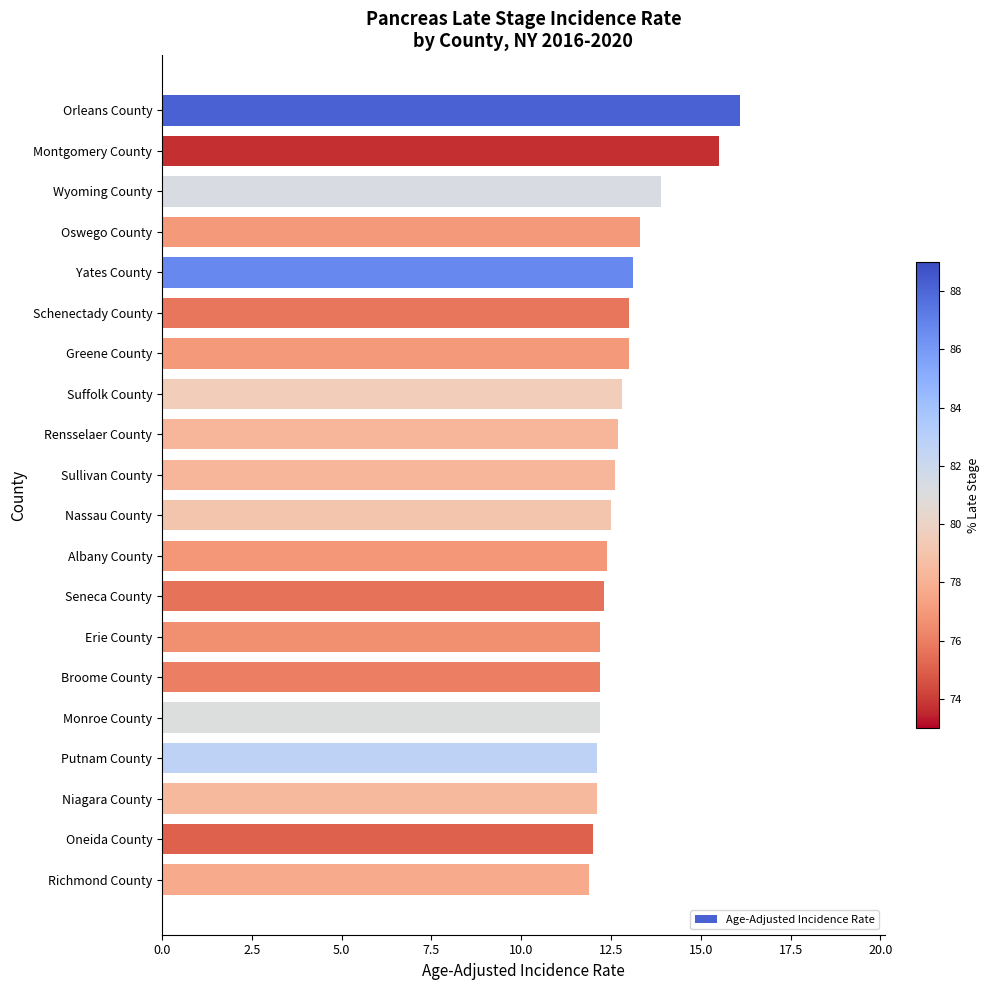

What position from the bottom is Schenectady County?

15